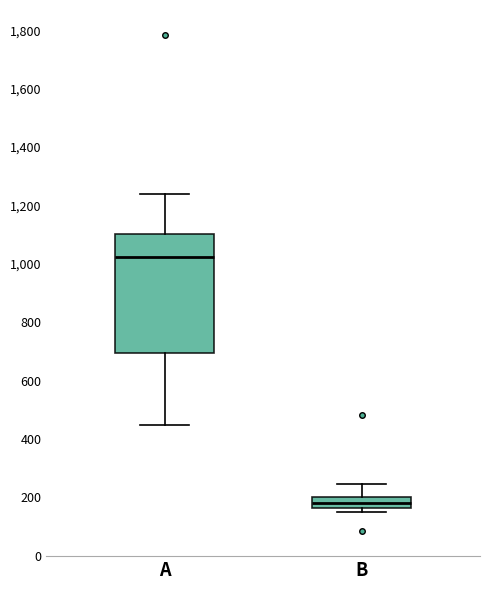

Which box's median line is the lowest?

B